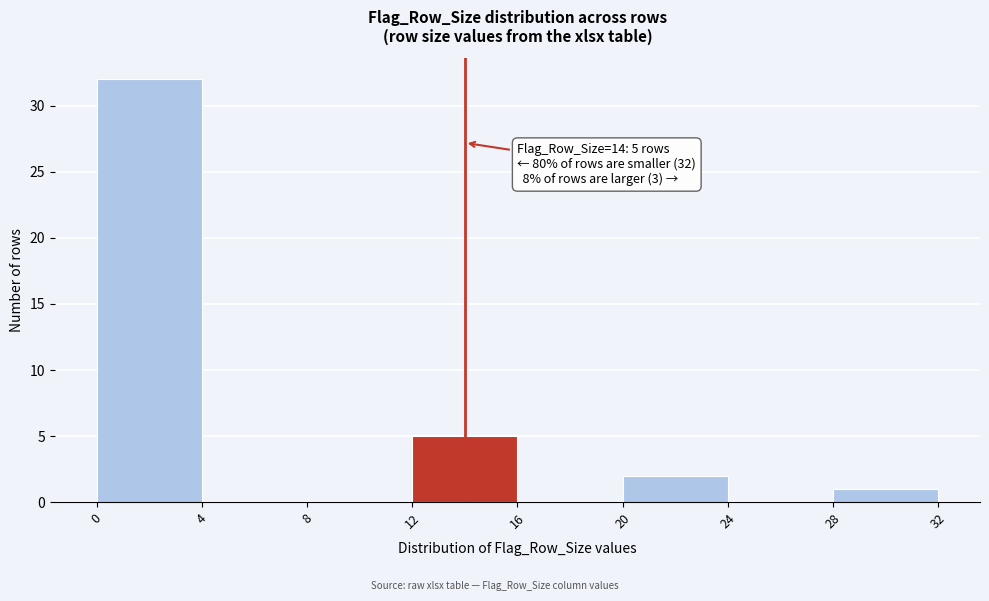

Over which range of the x-axis is the bar tallest?

0 to 4